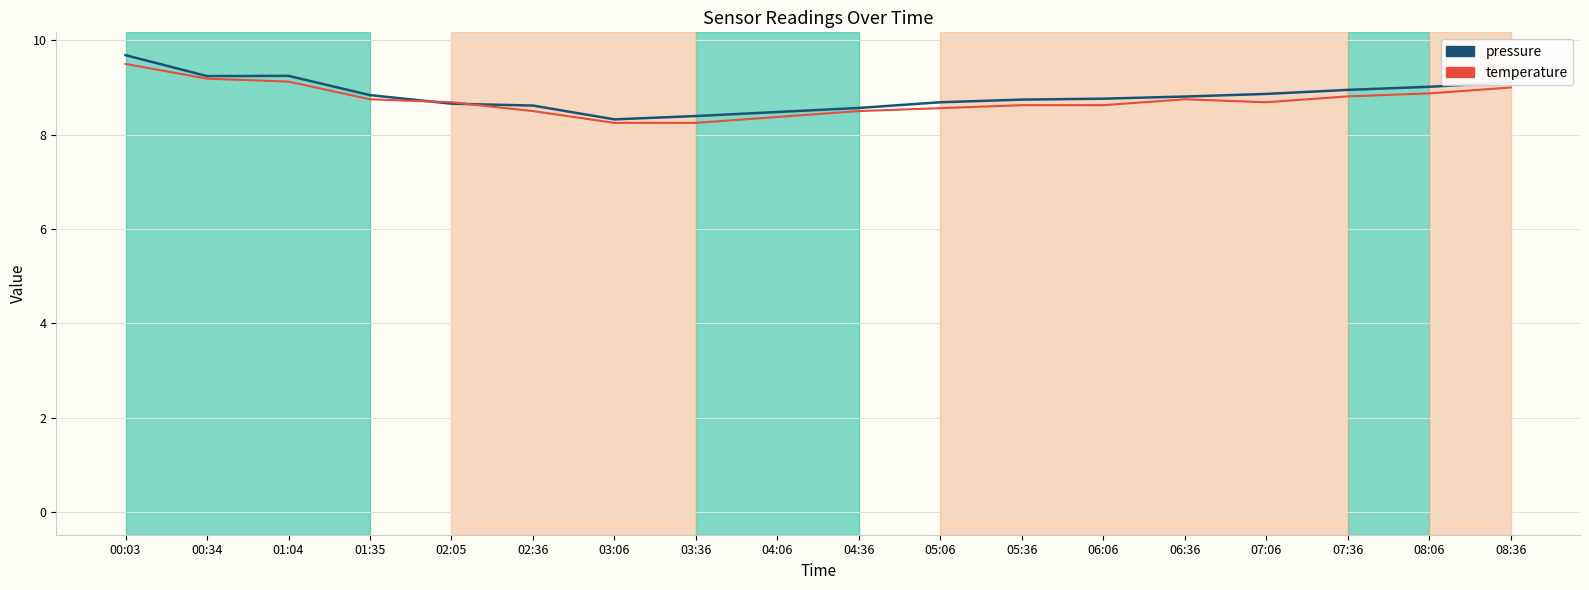

What is the sum of all temperature values?

157.1